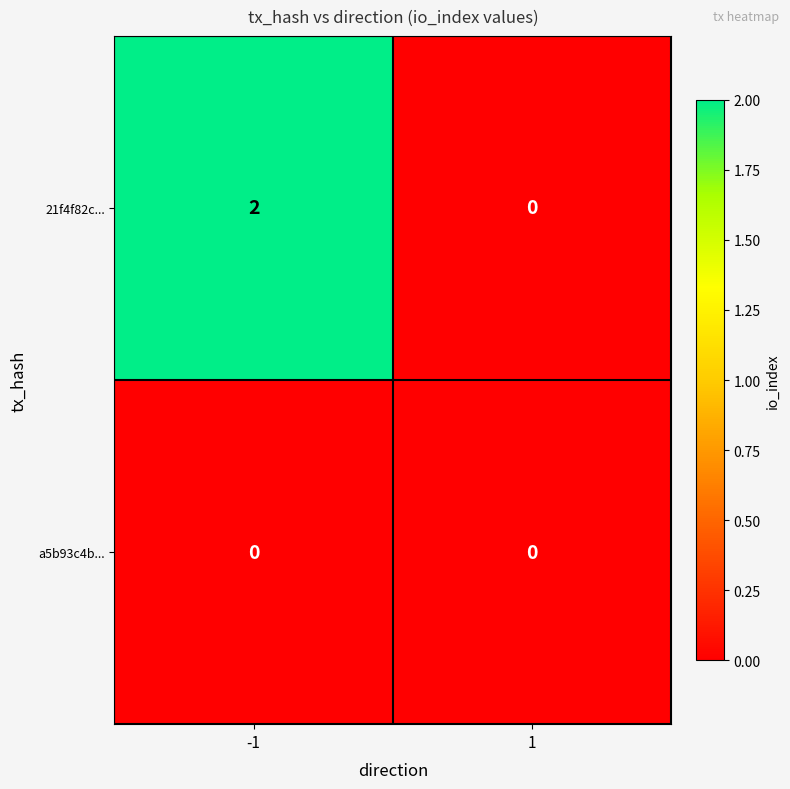

The a5b93c4b... series shows 0 at -1. True or false?

True